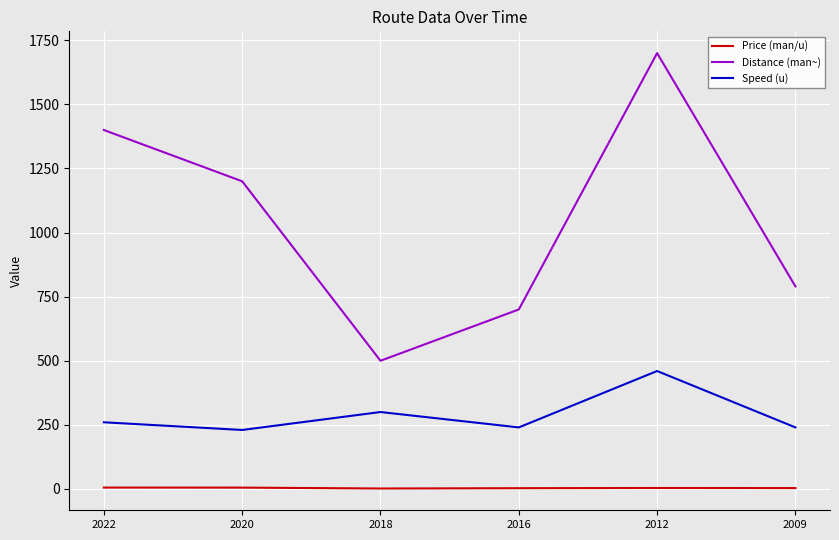

The value of Speed (u) at 2016 is 240.0. True or false?

True